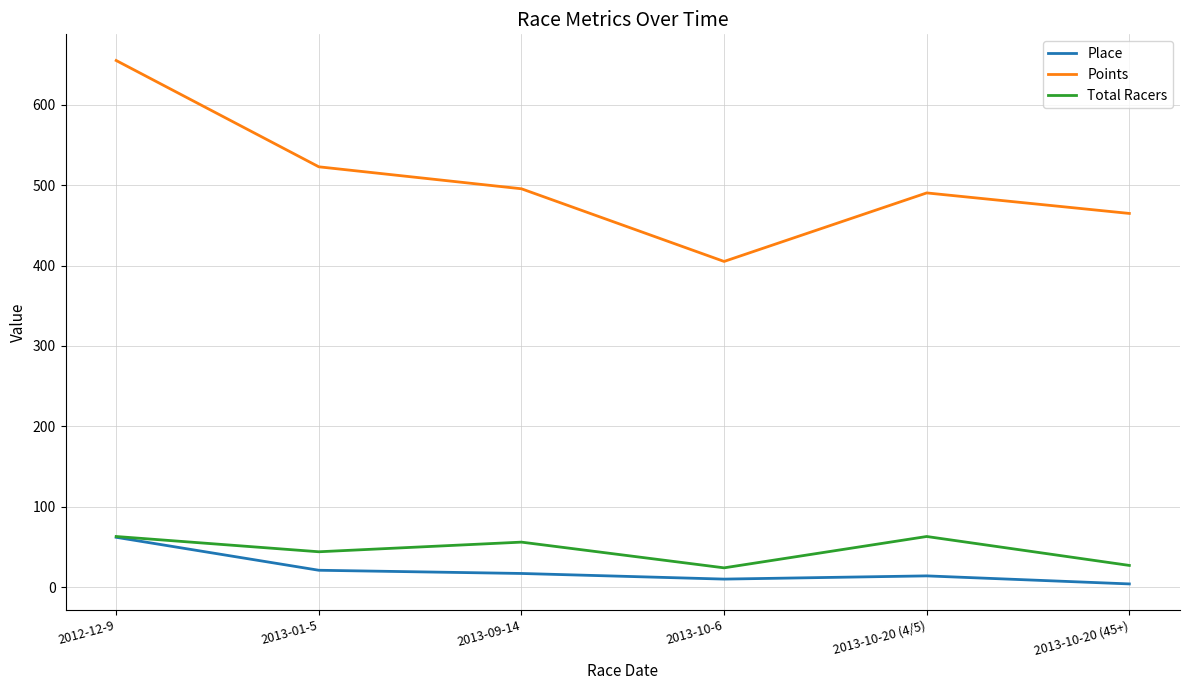

What is the maximum value shown in the chart?

655.2